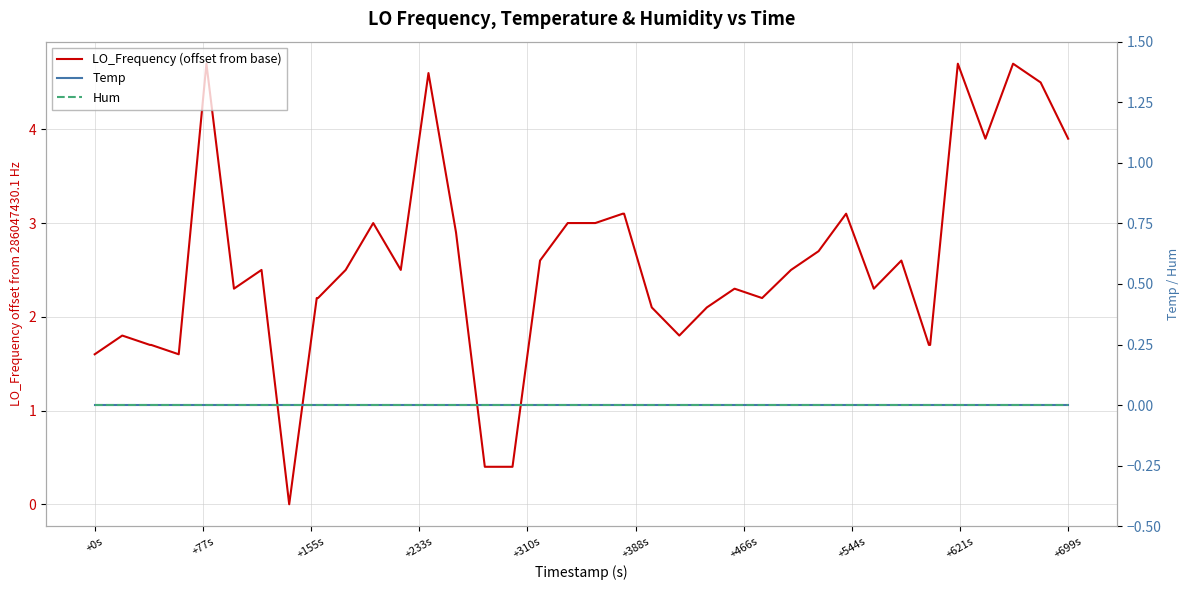

True or false: LO_Frequency (offset from base) and Temp intersect in this chart.

False